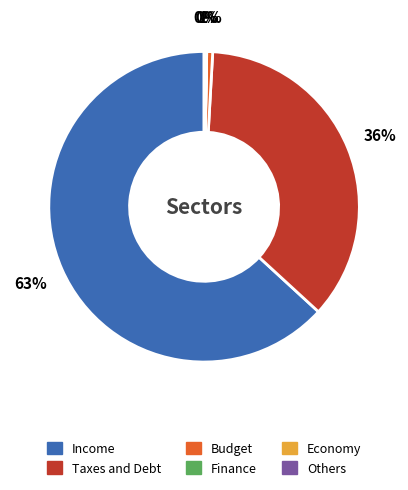

Is there a majority slice in this chart?

Yes